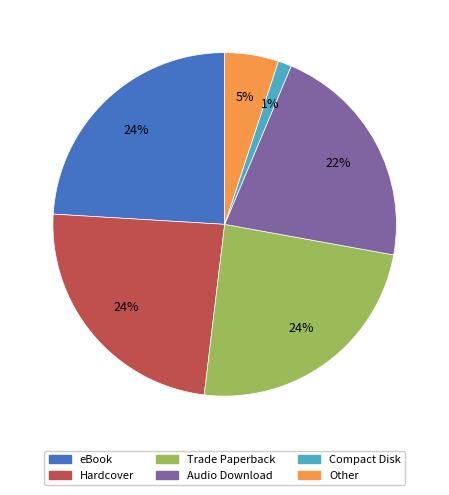

Combined, do Hardcover and Other account for over 50%?

No